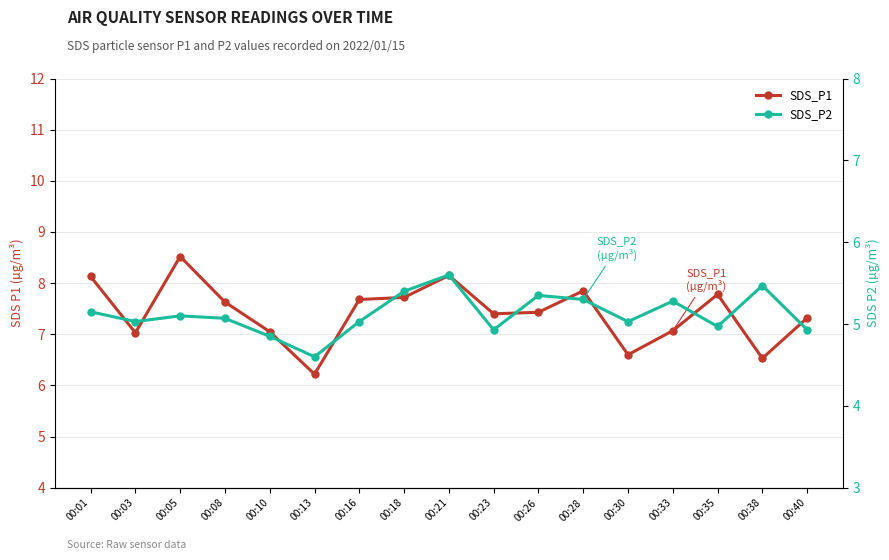

What is the value of the SDS_P1 point at the 9th from the left?

8.2